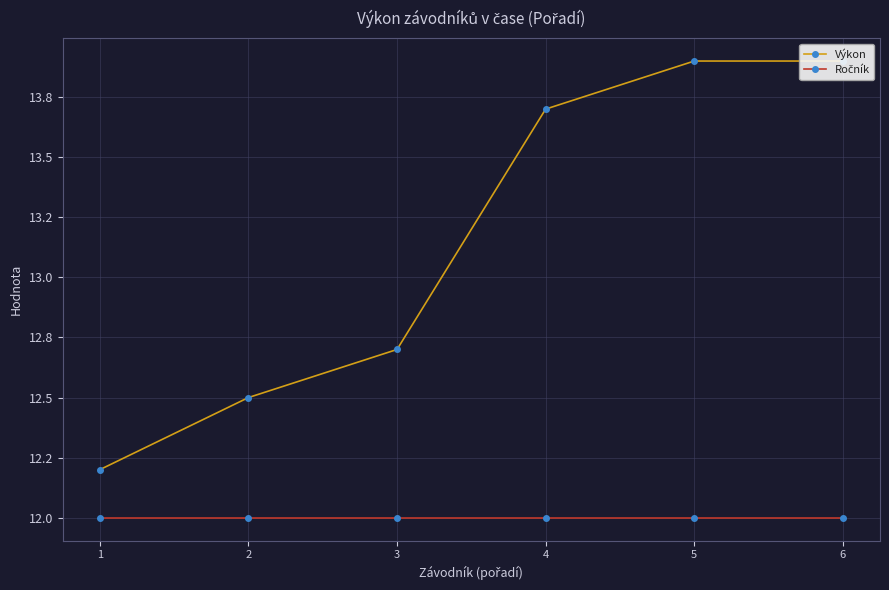

Reading right to left, list all the values displayed in this chart.

Výkon: 6=13.9	5=13.9	4=13.7	3=12.7	2=12.5	1=12.2
Ročník: 6=12.0	5=12.0	4=12.0	3=12.0	2=12.0	1=12.0